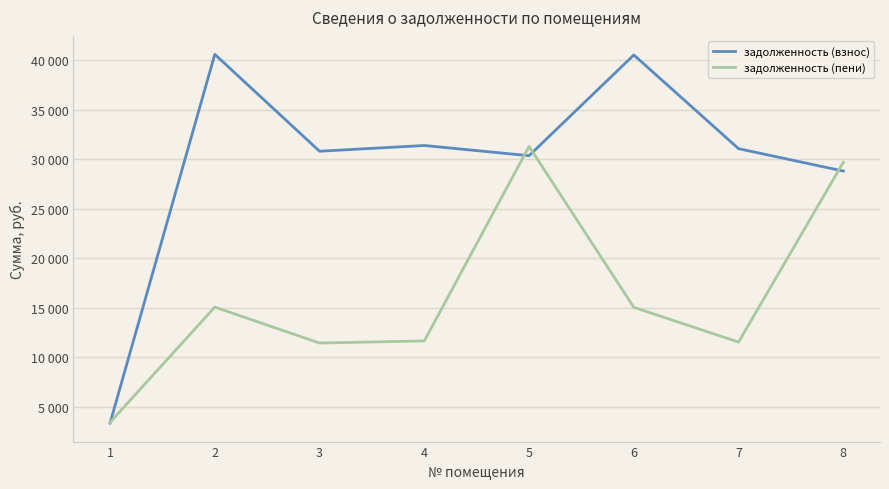

What are all the series names shown in the legend?

задолженность (взнос), задолженность (пени)